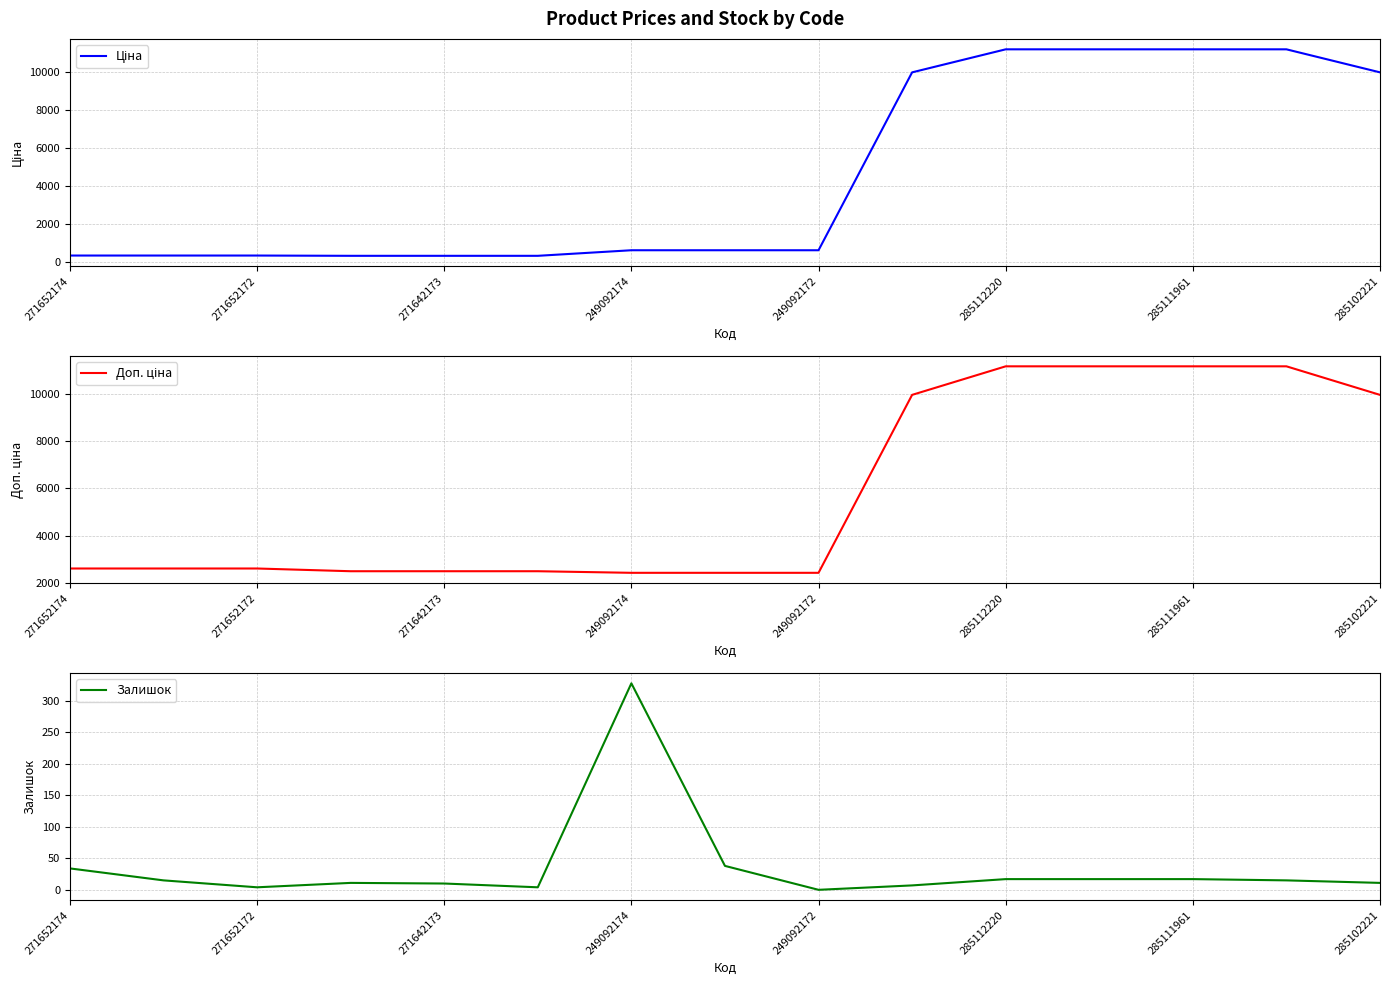

What is the total value across all series at 13?

22391.3